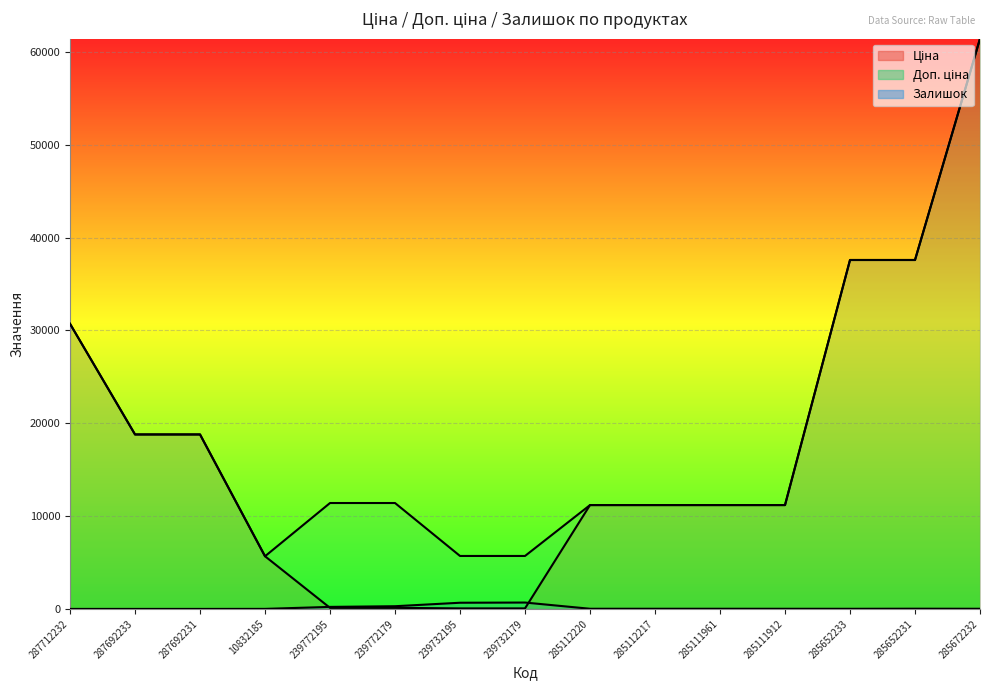

What position from the right is 287692231?

13